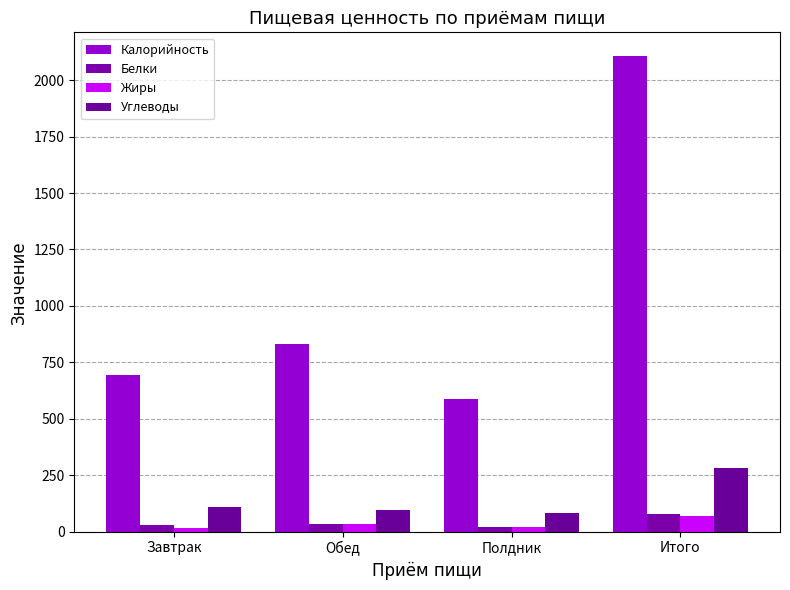

List the labels in order of Белки value, smallest first.

Полдник, Завтрак, Обед, Итого